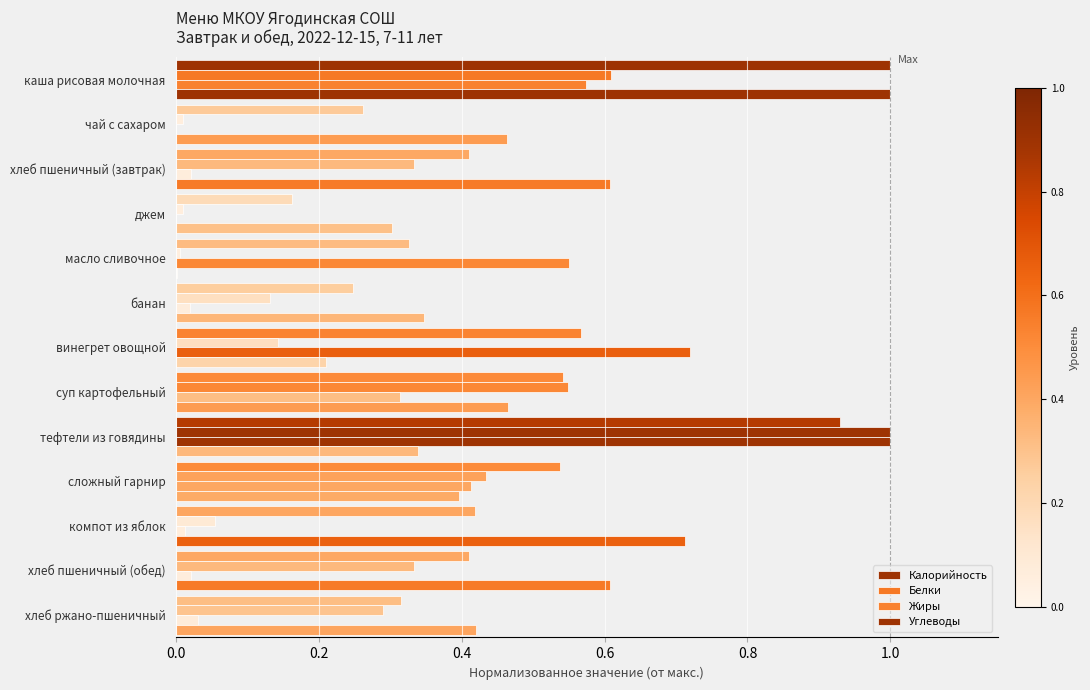

How many series are shown in this chart?

4